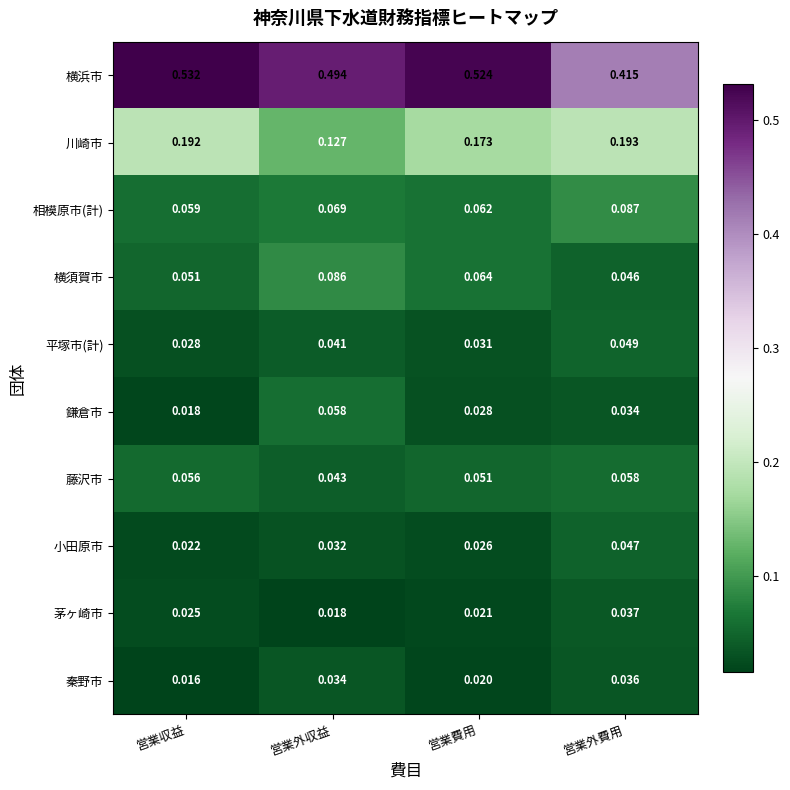

Which series has the largest total across all categories?

横浜市